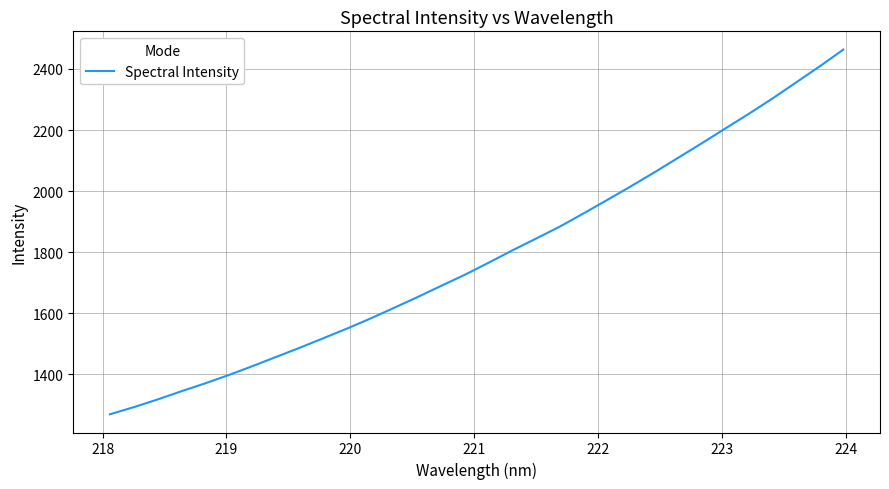

What is the difference between the maximum and minimum values?

1193.8